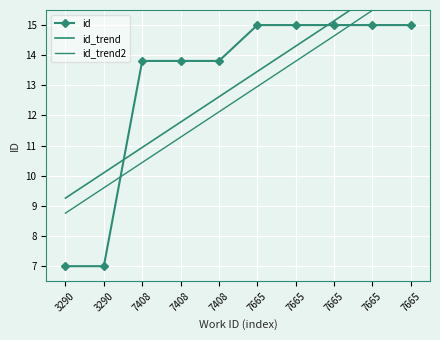

How many values in the id series are below 15?

5